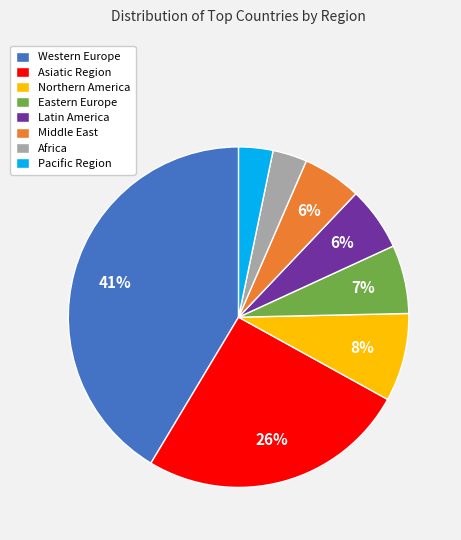

Which category has the biggest portion of the pie?

Western Europe